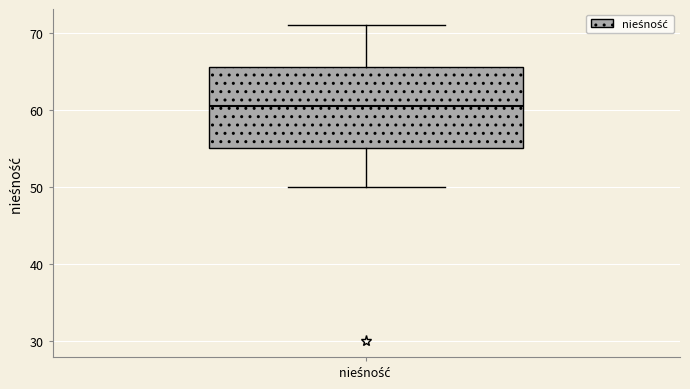

Transcribe this box plot: give where the median line is, the range the box spans, and where the two whiskers end, as read against the y-axis. The values are not printed on the chart, so give them approximately, as read against the axis.

median 61, box 55 to 66, whiskers 50 to 71